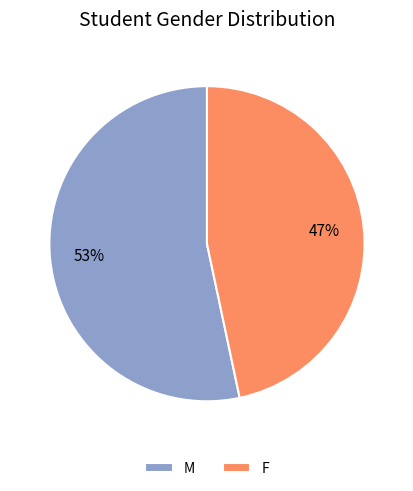

Count the number of slices in the pie.

2